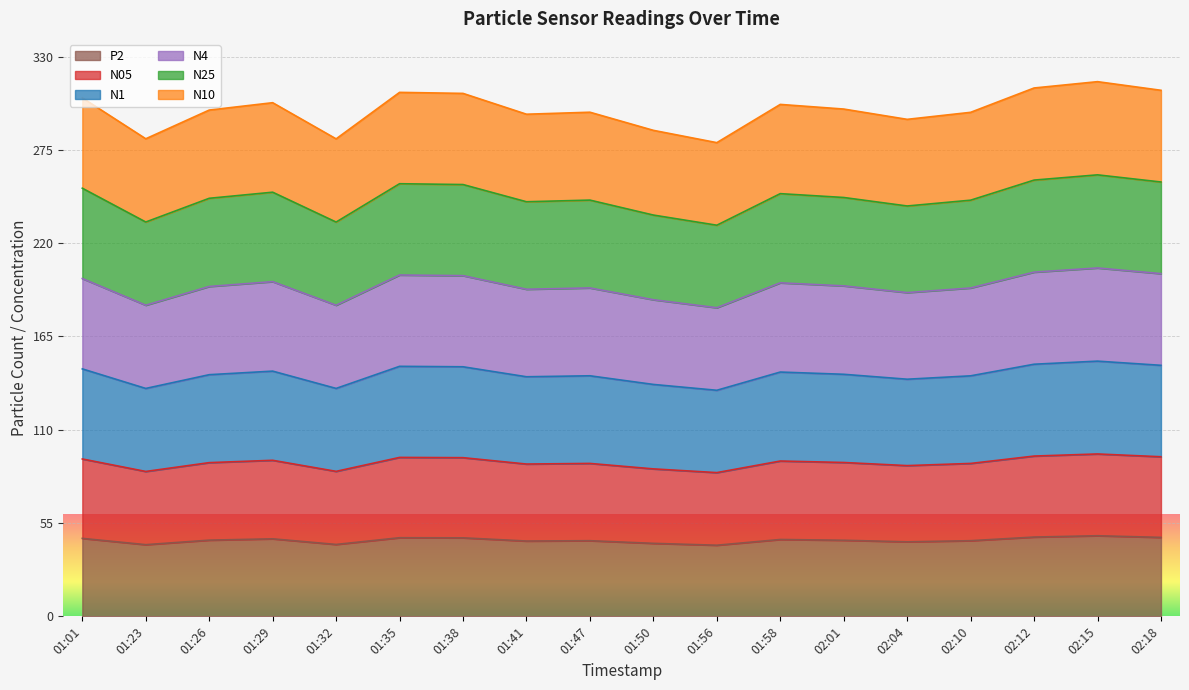

True or false: P2 has a value of 46.3 at 01:35.

True